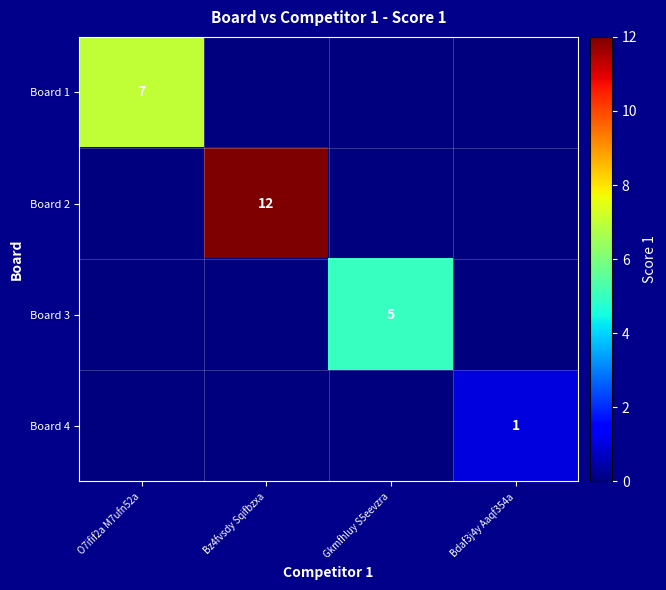

True or false: Board 3 has a value of 7 at Gkmfhluy S5eevzra.

False